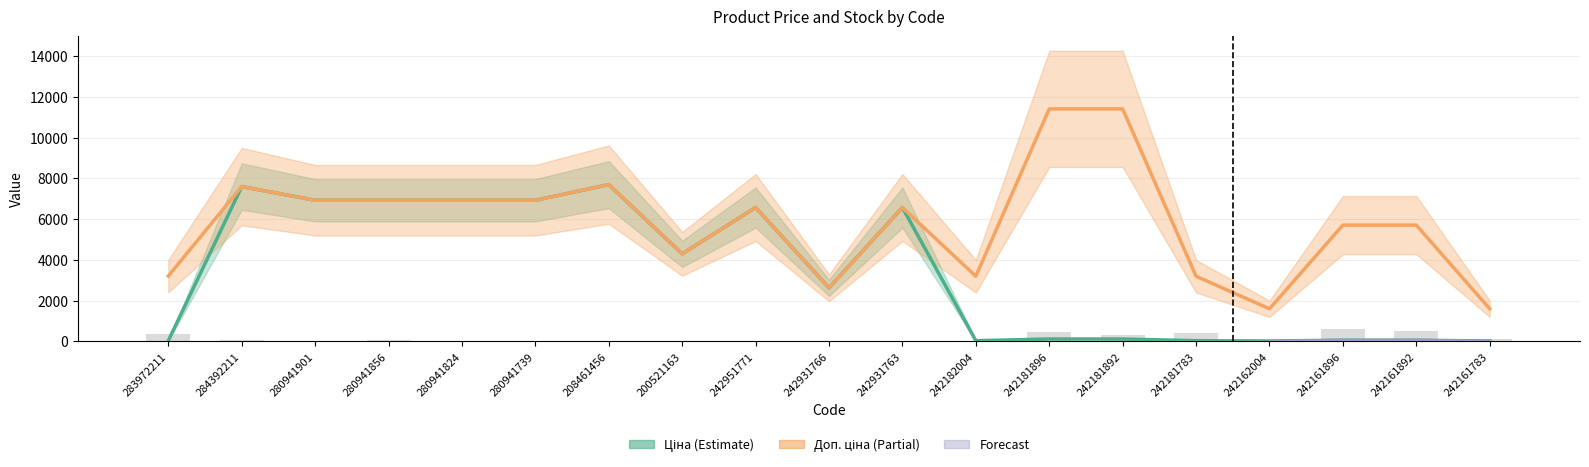

What is the difference between the Залишок values at 242161783 and 280941739?

102.0